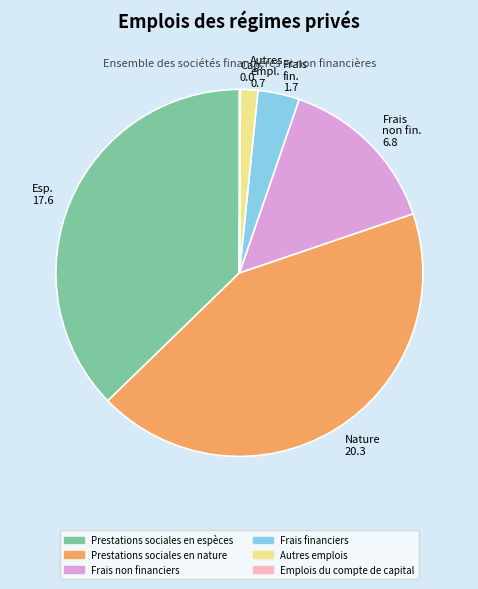

Is the sum of Autres empl. 0.7 and Nature 20.3 greater than half?

No